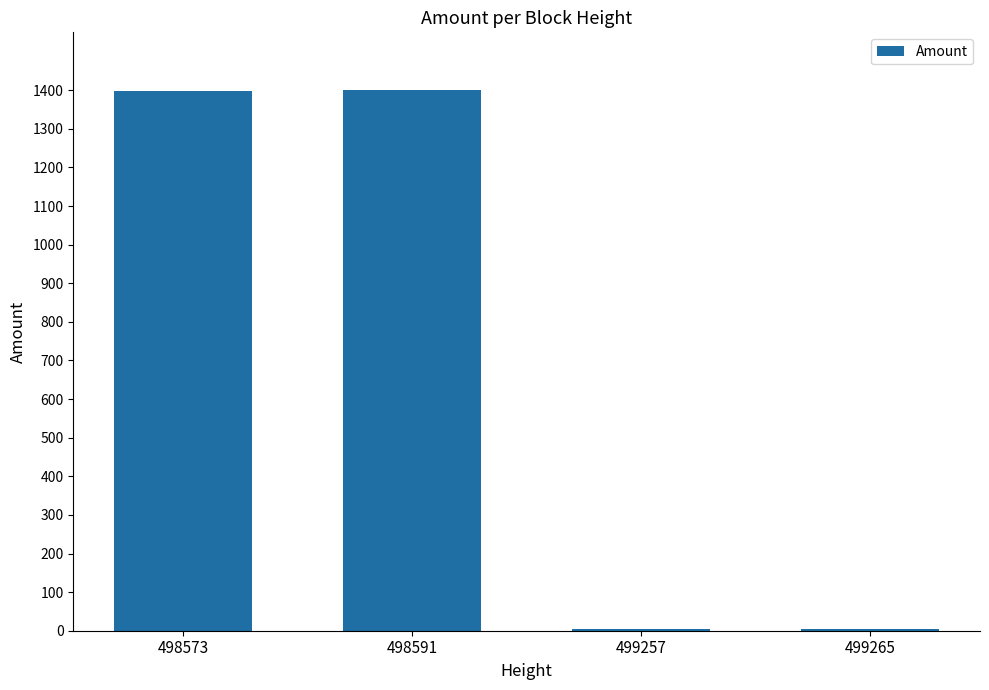

What is the greatest value displayed?

1400